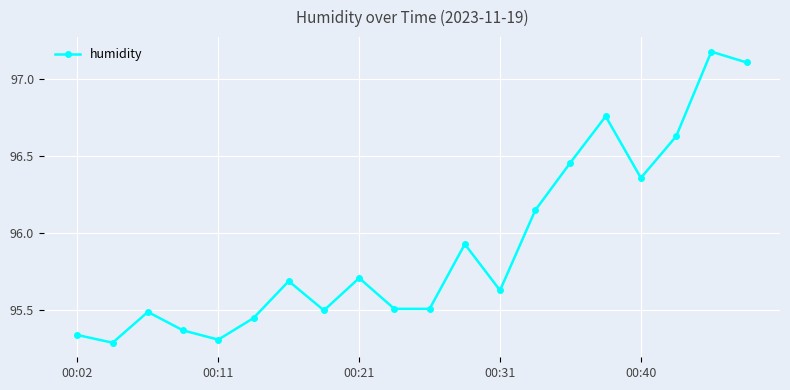

What is the sum of all values?

1918.4